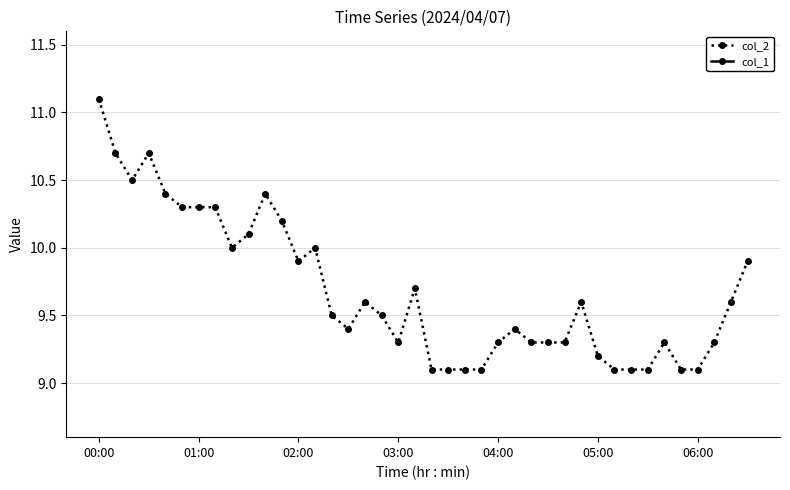

True or false: col_2 and col_1 intersect in this chart.

False